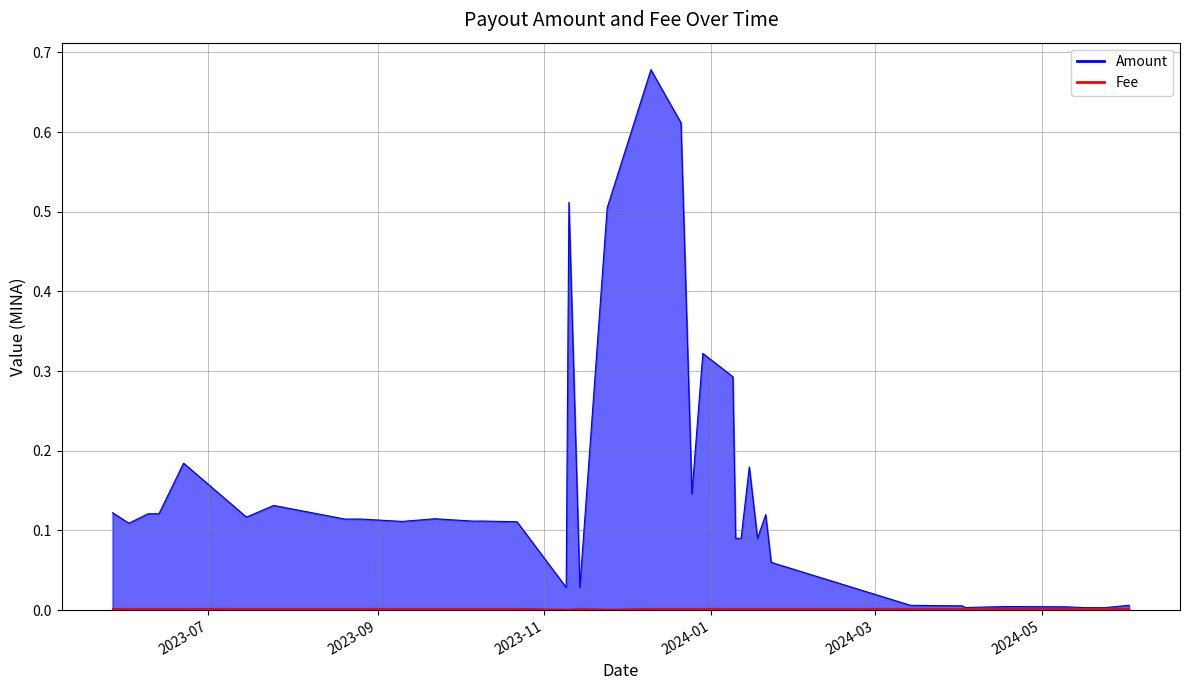

The Amount series shows 0.4 at 2023-12-29. True or false?

False